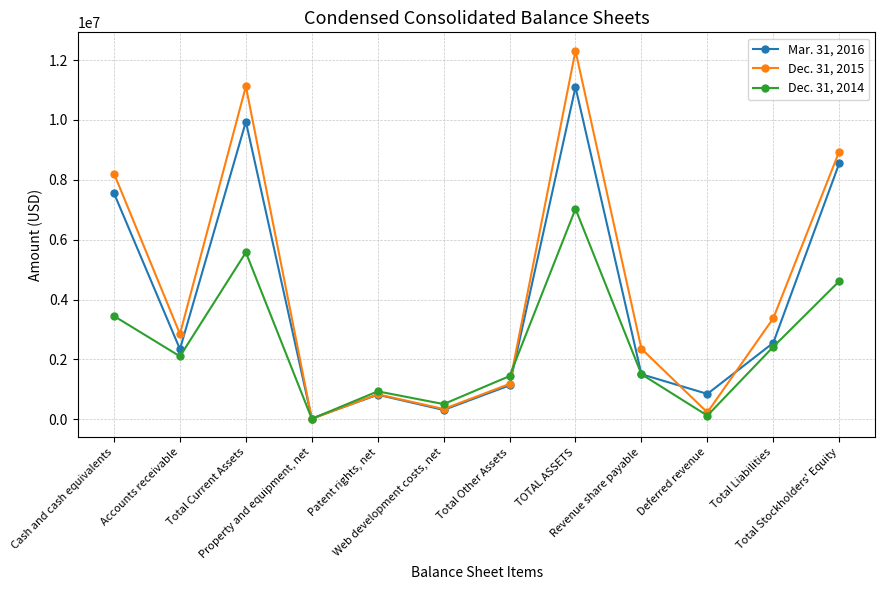

How many interior local valleys does the Dec. 31, 2014 series have?

4